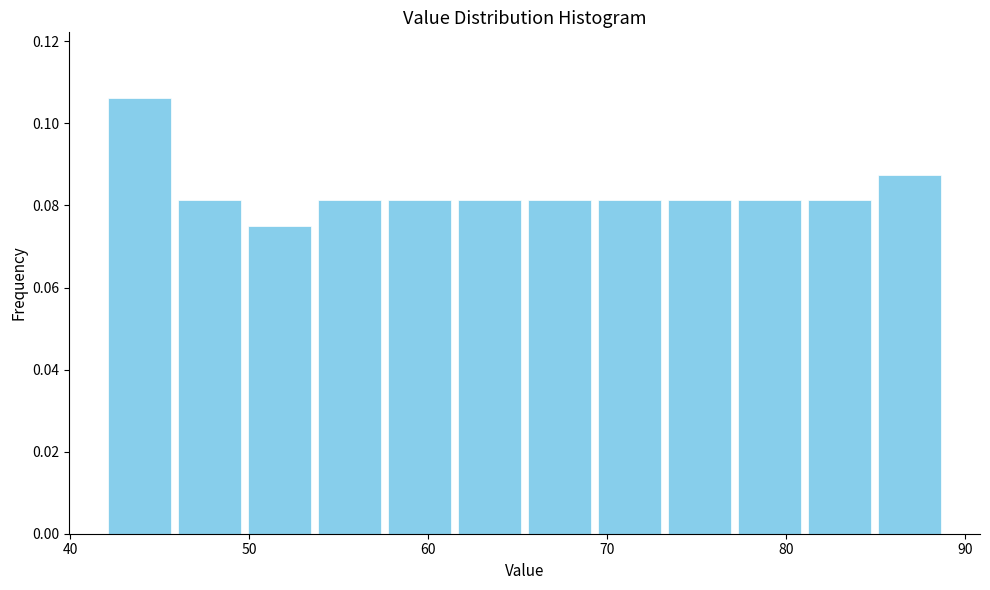

Read against the x-axis, roughly where is the centre of the tallest bar?

44